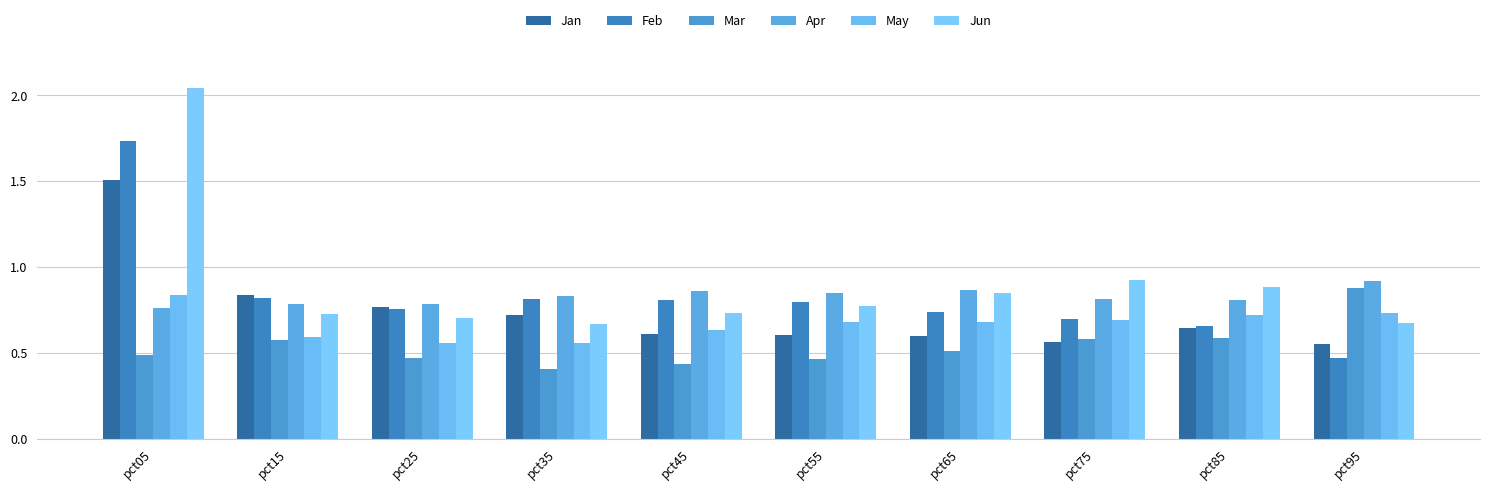

Which series has the largest total across all categories?

Jun